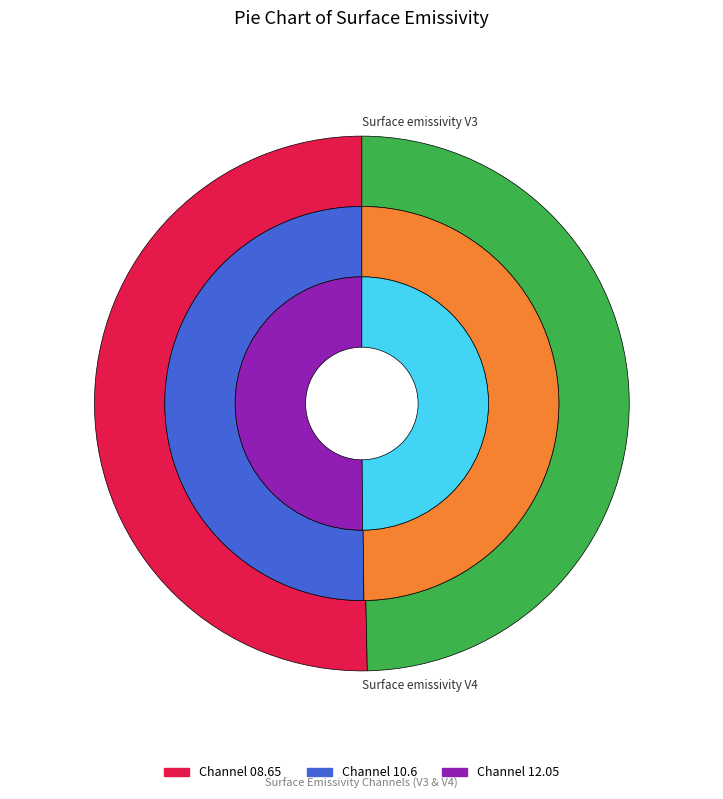

At Surface emissivity V3, list the series in order from largest to smallest.

Channel 10.6, Channel 12.05, Channel 08.65